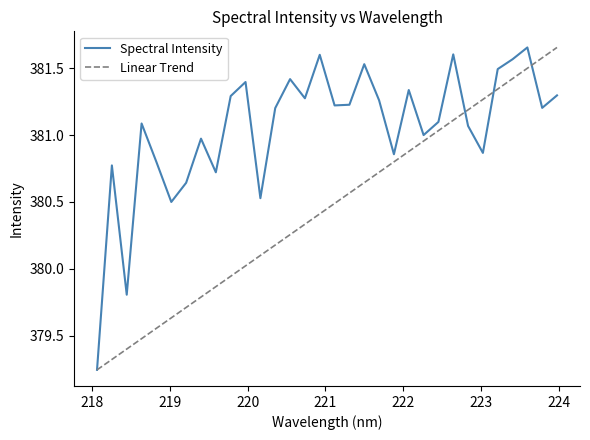

Which series has the largest total across all categories?

Spectral Intensity